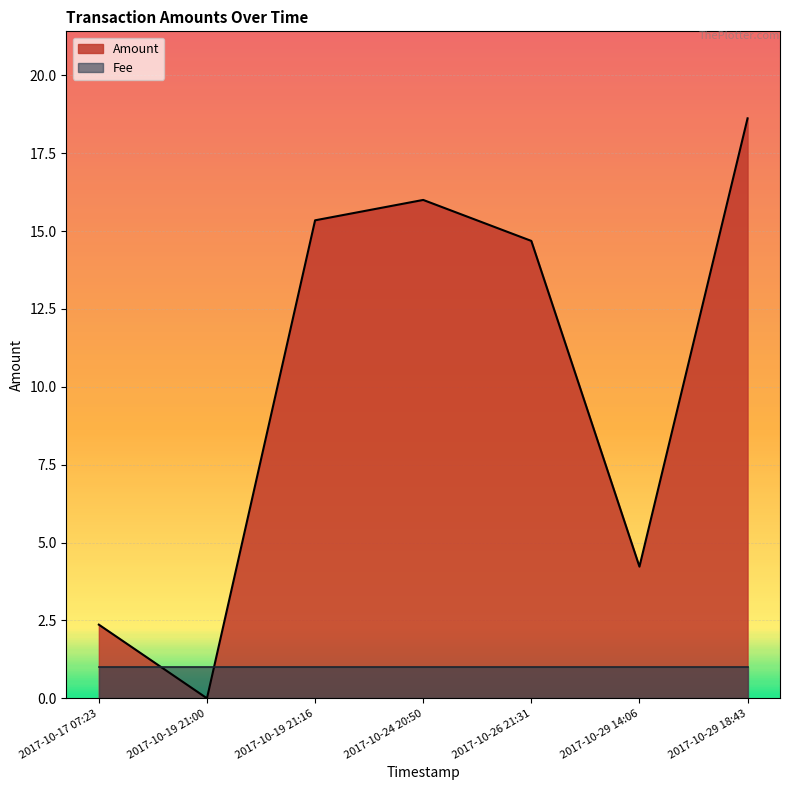

Which series has the widest spread of values?

Amount